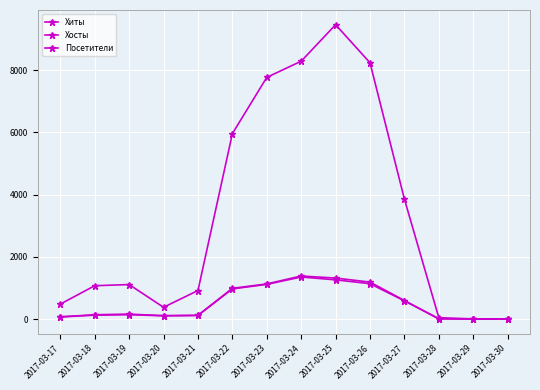

What is the smallest value displayed?

1